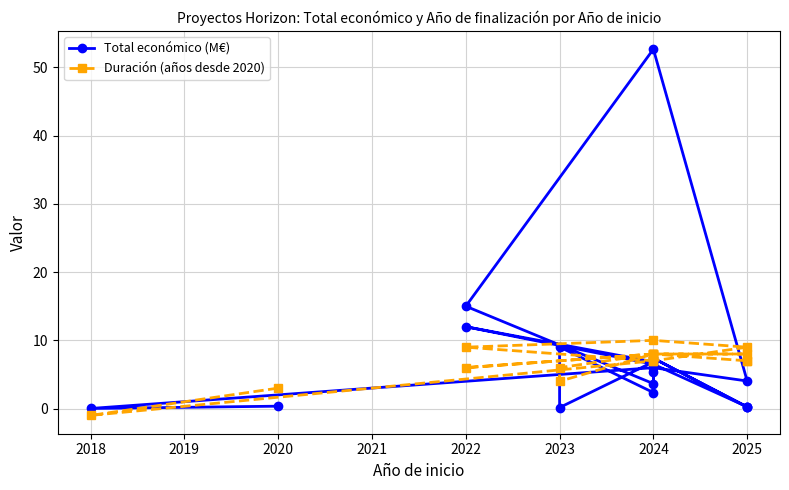

How many intersections are there between Total económico (M€) and Duración (años desde 2020)?

8